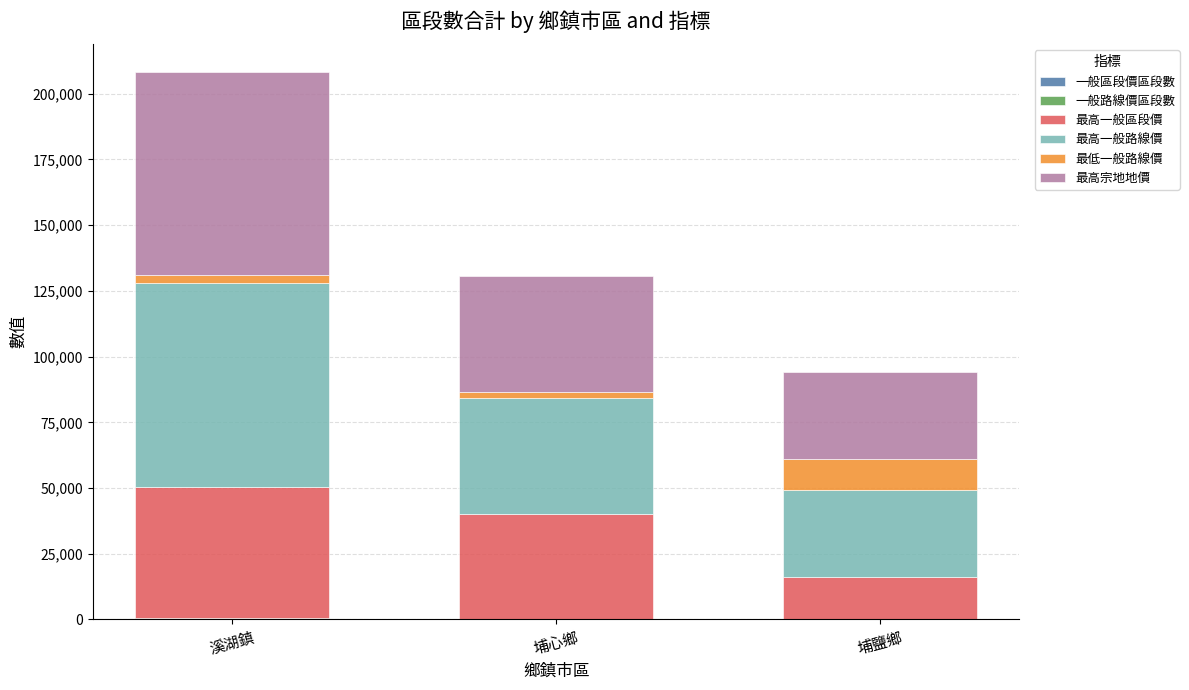

At which category is the sum across all series the highest?

溪湖鎮